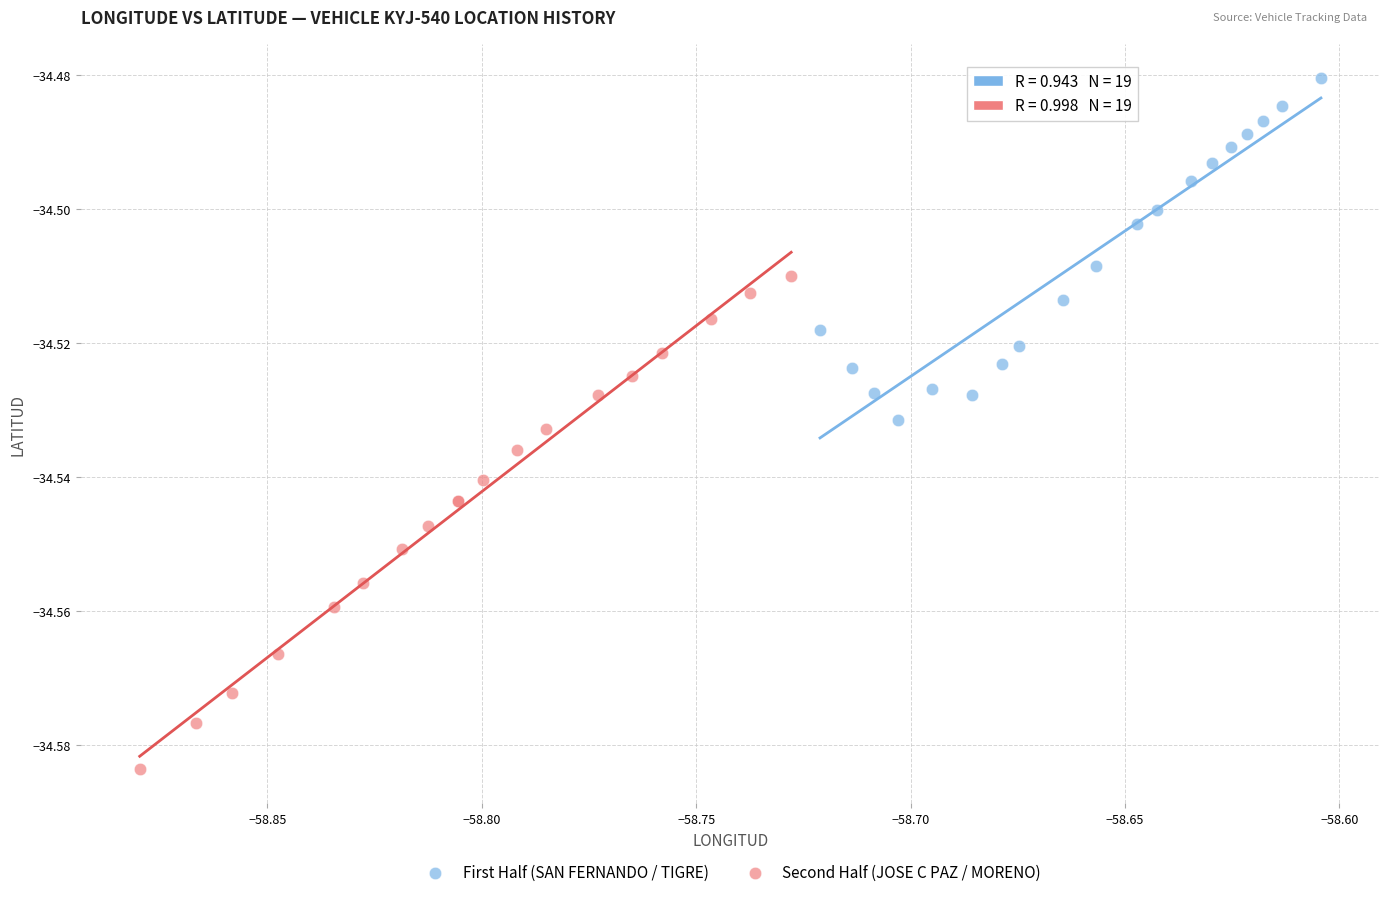

Which series has the widest spread of Y values?

Second Half (JOSE C PAZ / MORENO)